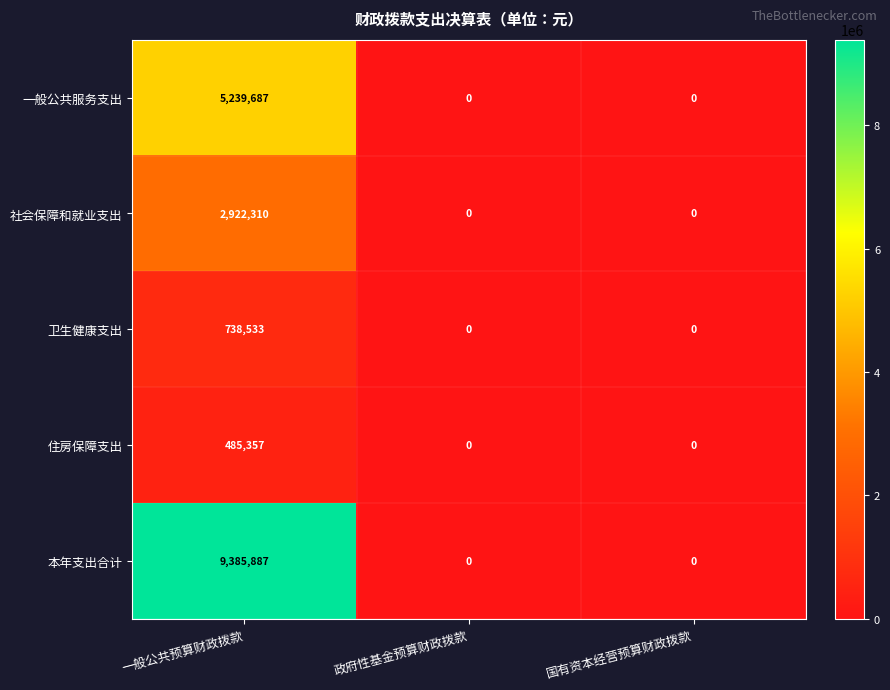

Rank the series by their maximum value, from highest to lowest.

本年支出合计, 一般公共服务支出, 社会保障和就业支出, 卫生健康支出, 住房保障支出